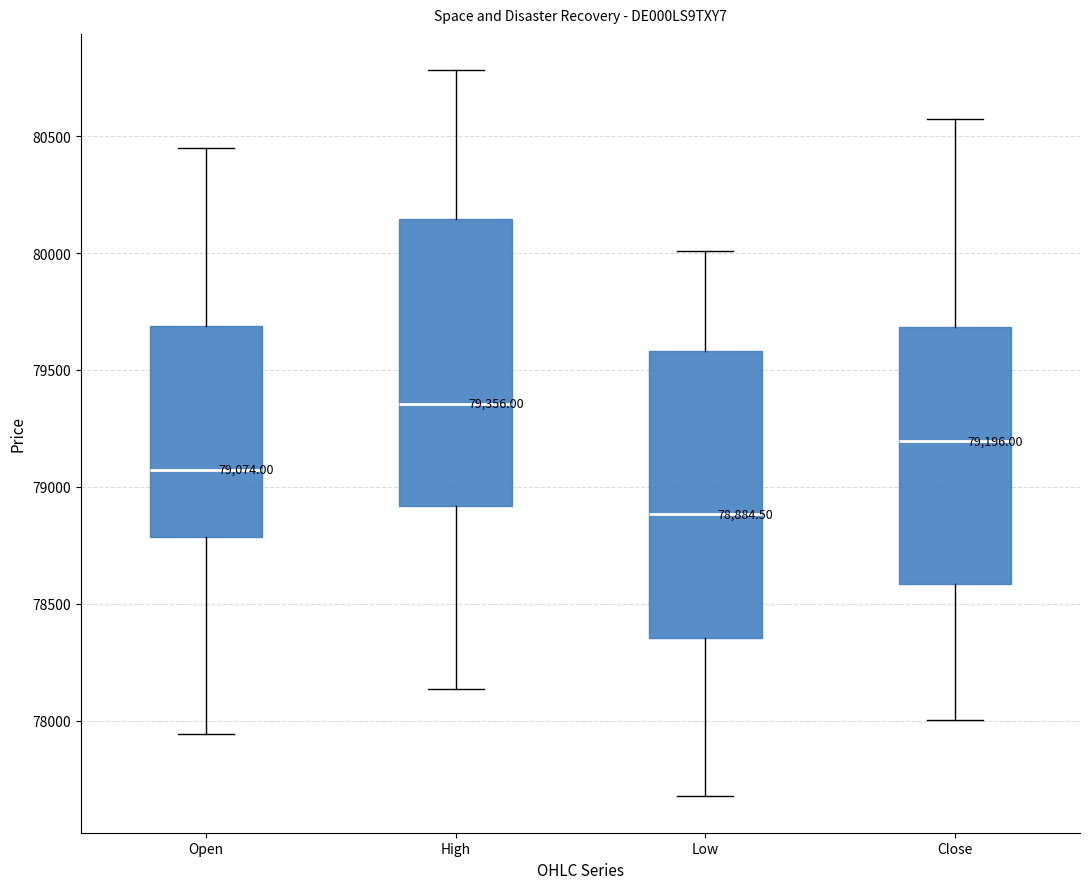

Which box has the highest median line?

High